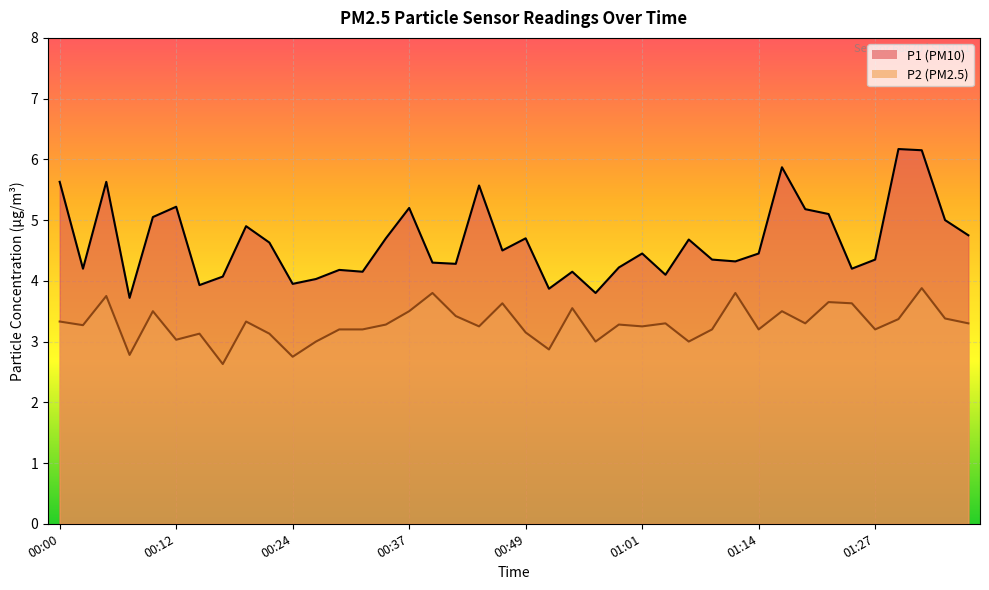

True or false: P2 has more than 0 points higher than both neighbors.

True